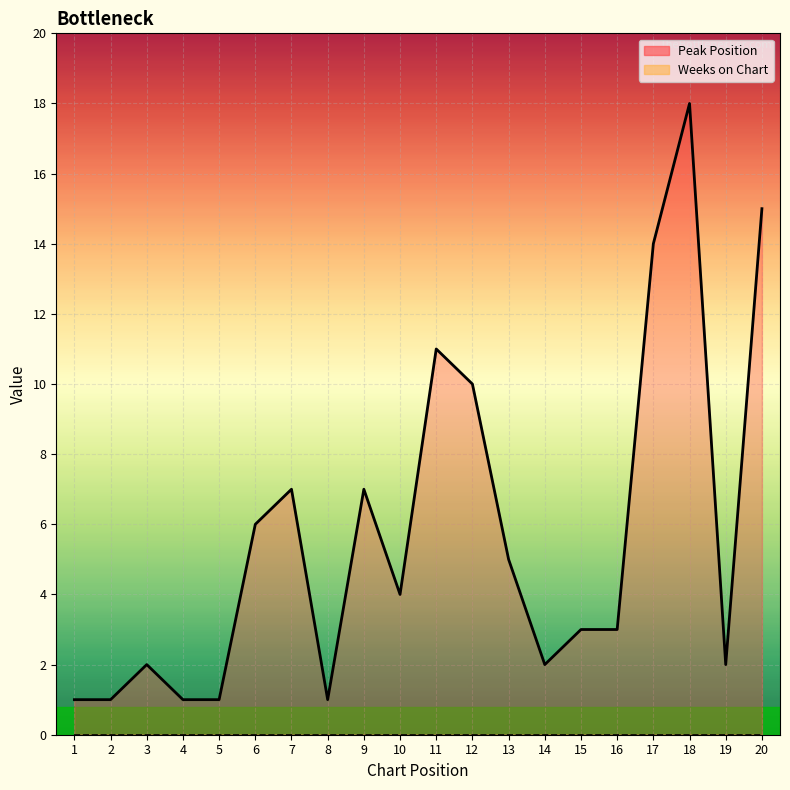

At which label is Peak Position closest to 9?

12